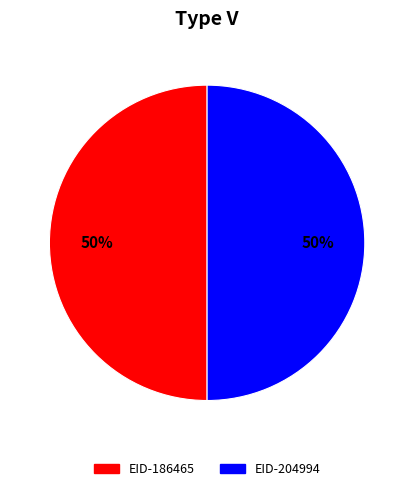

What is the ratio of the value at EID-186465 to the value at EID-204994?

1.0